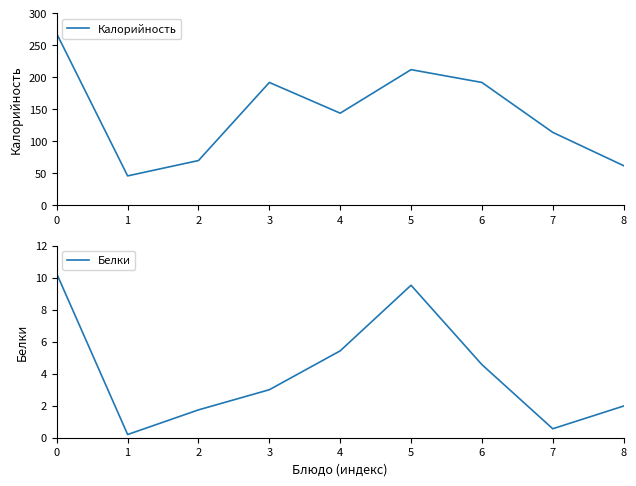

Rank the series by their average value, from highest to lowest.

Калорийность, Белки